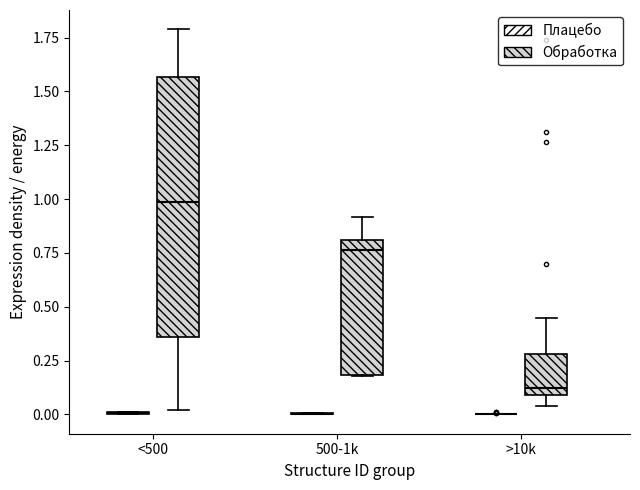

Reading left to right, read every box against the y-axis: the position of its median line, the range the box covers, and the ends of its whiskers. The values are not printed on the chart, so give them approximately, as read against the axis.

<500 (Плацебо): box collapsed to a line at 0.00, whiskers 0.00 to 0.00
<500 (Обработка): median 1.00, box 0.35 to 1.55, whiskers 0.00 to 1.80
500-1k (Плацебо): box collapsed to a line at 0.00, whiskers 0.00 to 0.00
500-1k (Обработка): median 0.75, box 0.20 to 0.80, whiskers 0.20 to 0.90
>10k (Плацебо): box collapsed to a line at 0.00, whiskers 0.00 to 0.00
>10k (Обработка): median 0.10 (just above the box's lower edge), box 0.10 to 0.30, whiskers 0.05 to 0.45